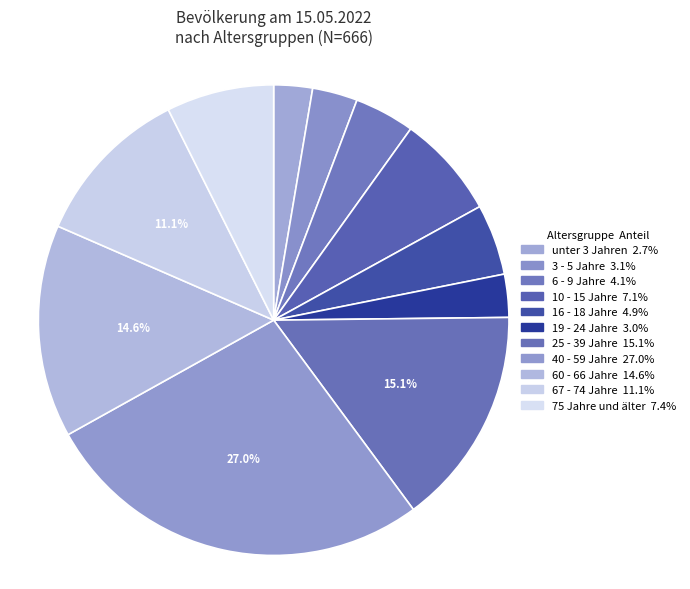

How many slices are in this pie chart?

11